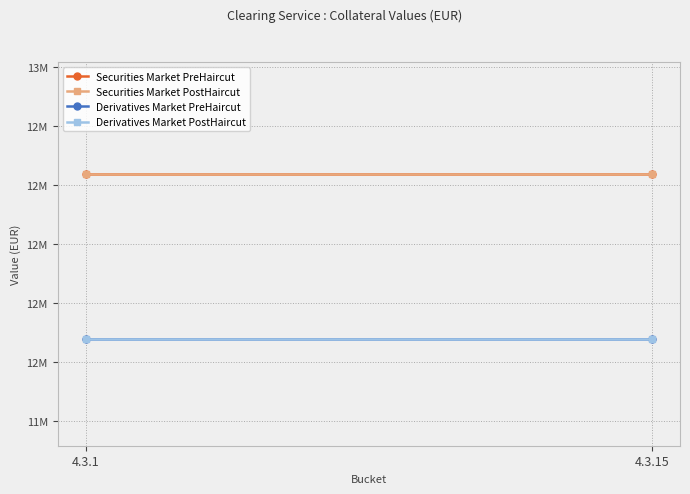

What is the sum of all Derivatives Market PostHaircut values?

24154080